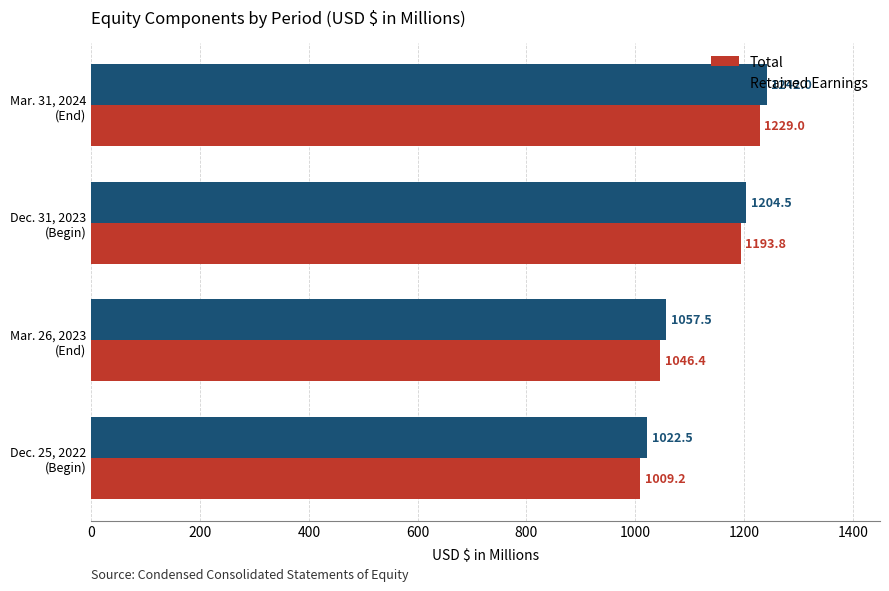

What is the sum of all Total values?

4478.4